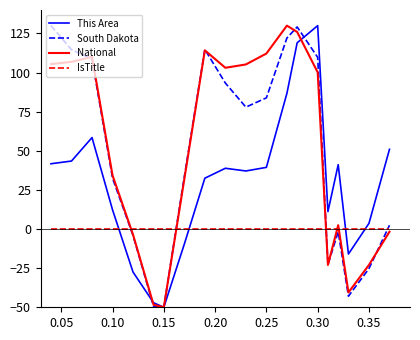

What is the minimum value shown in the chart?

-50.0